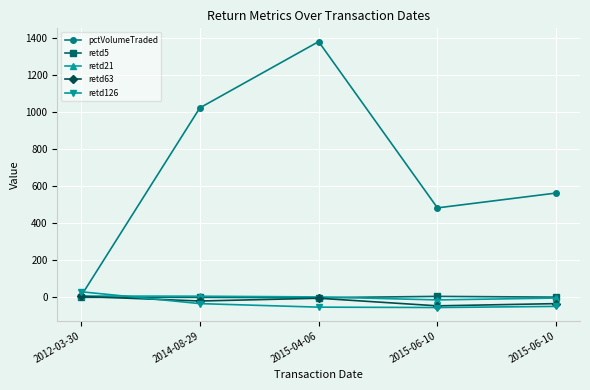

How many positive values does the retd126 series have?

1